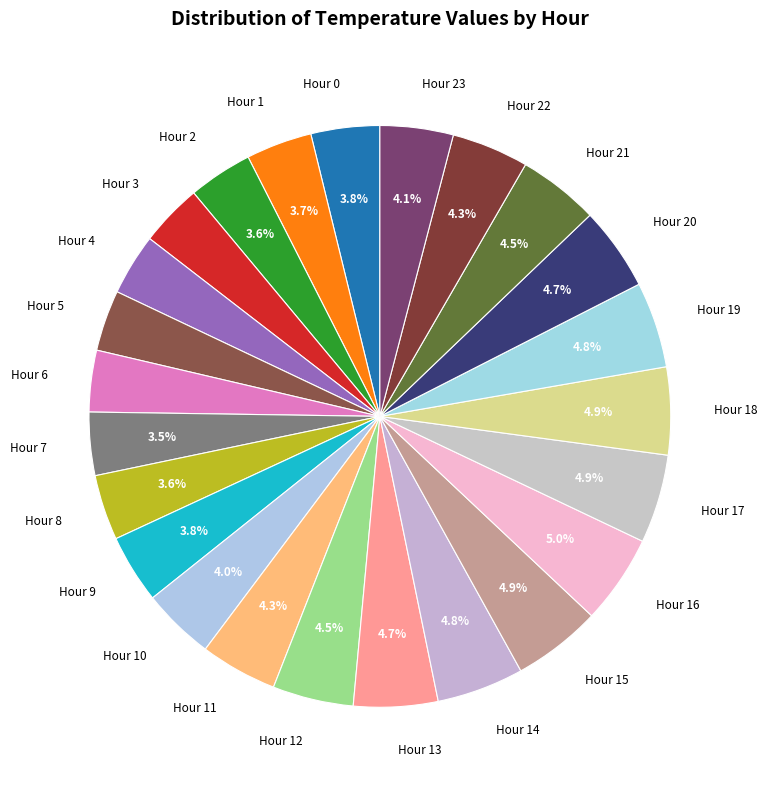

To the nearest percent, what percentage of the pie is Hour 2?

4%